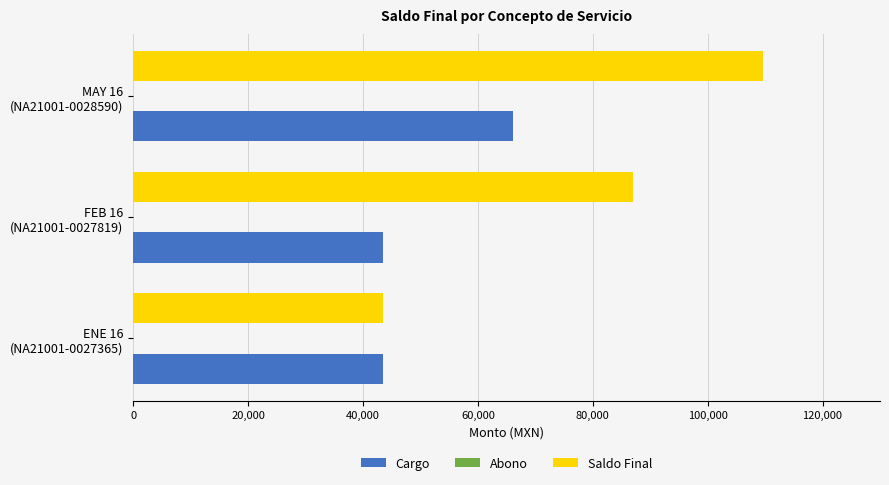

What is the average value of the Cargo series?

51060.4